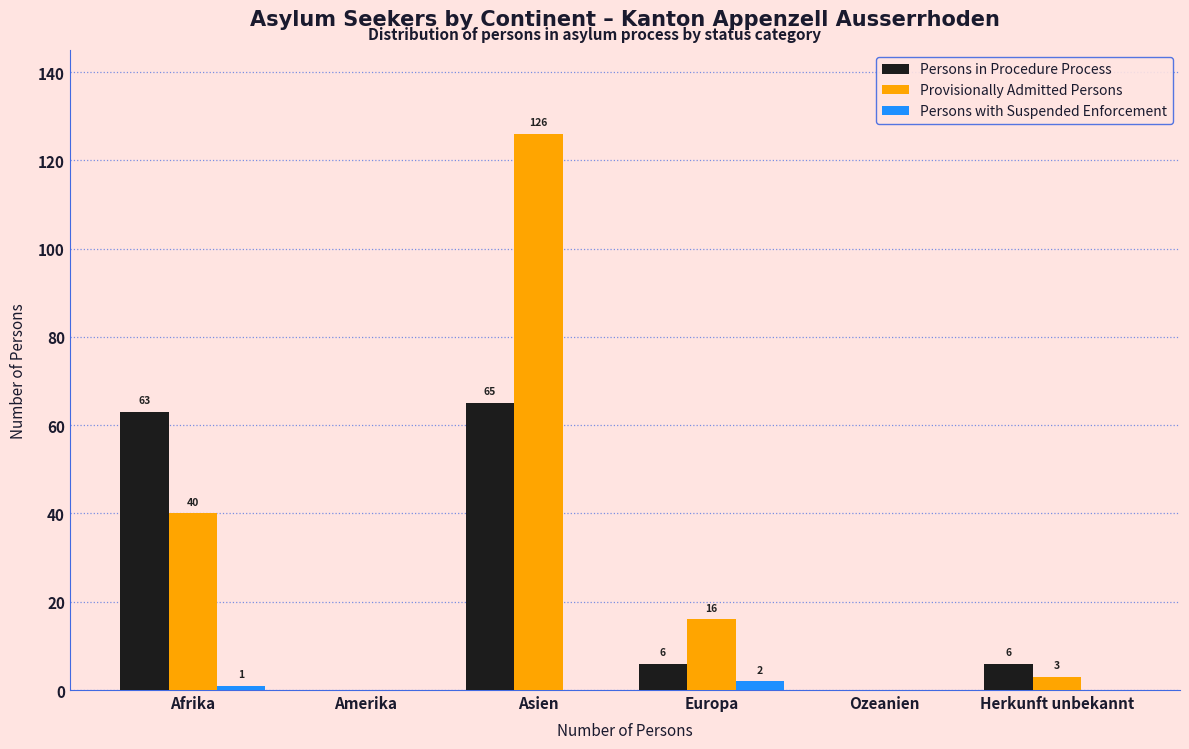

Reading left to right, what are all the values shown in this chart?

Persons in Procedure Process: Afrika=63	Amerika=0	Asien=65	Europa=6	Ozeanien=0	Herkunft unbekannt=6
Provisionally Admitted Persons: Afrika=40	Amerika=0	Asien=126	Europa=16	Ozeanien=0	Herkunft unbekannt=3
Persons with Suspended Enforcement: Afrika=1	Amerika=0	Asien=0	Europa=2	Ozeanien=0	Herkunft unbekannt=0